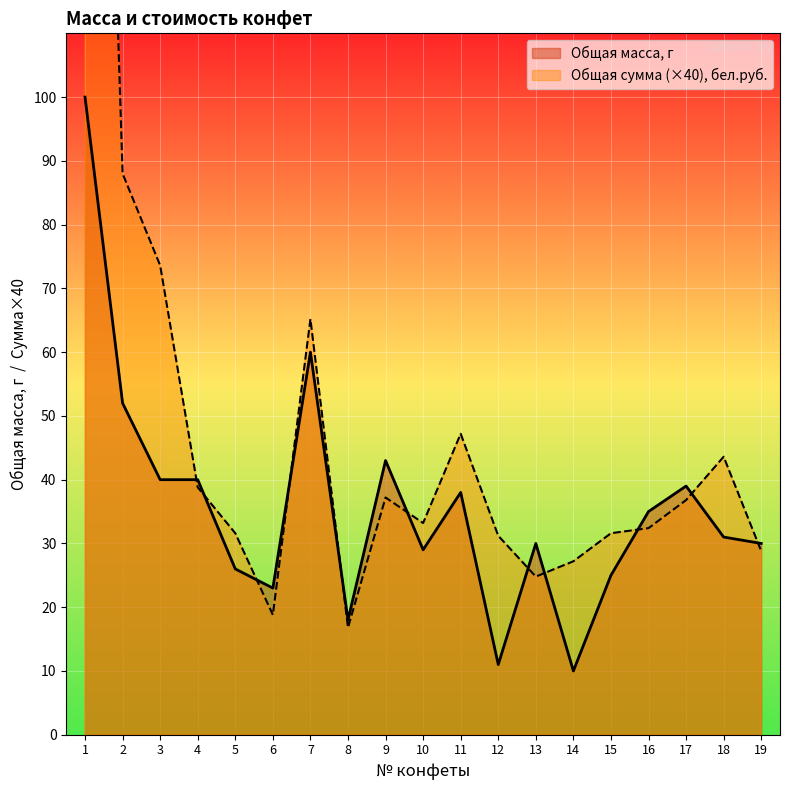

Which series has the largest total across all categories?

Общая сумма, бел.руб.